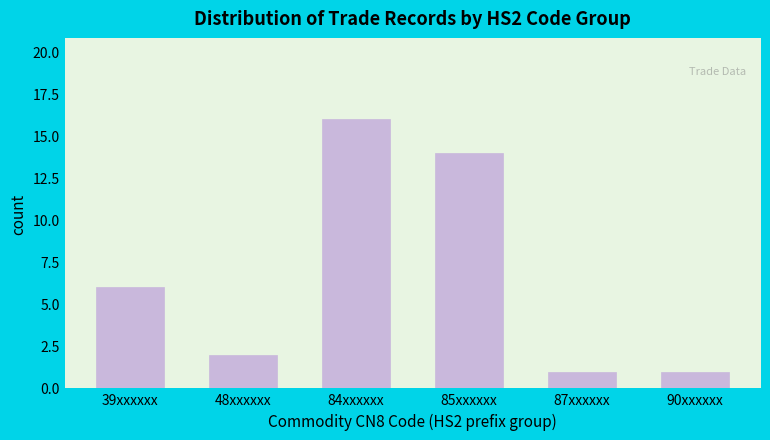

Reading left to right, what are all the values shown in this chart?

39xxxxxx=6	48xxxxxx=2	84xxxxxx=16	85xxxxxx=14	87xxxxxx=1	90xxxxxx=1